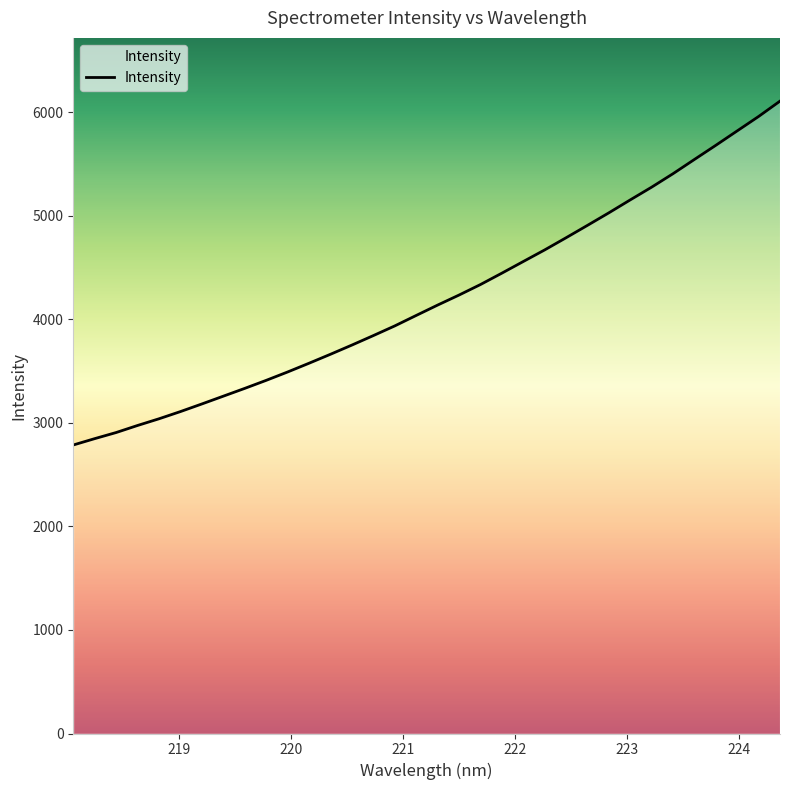

What is the greatest value displayed?

6109.5